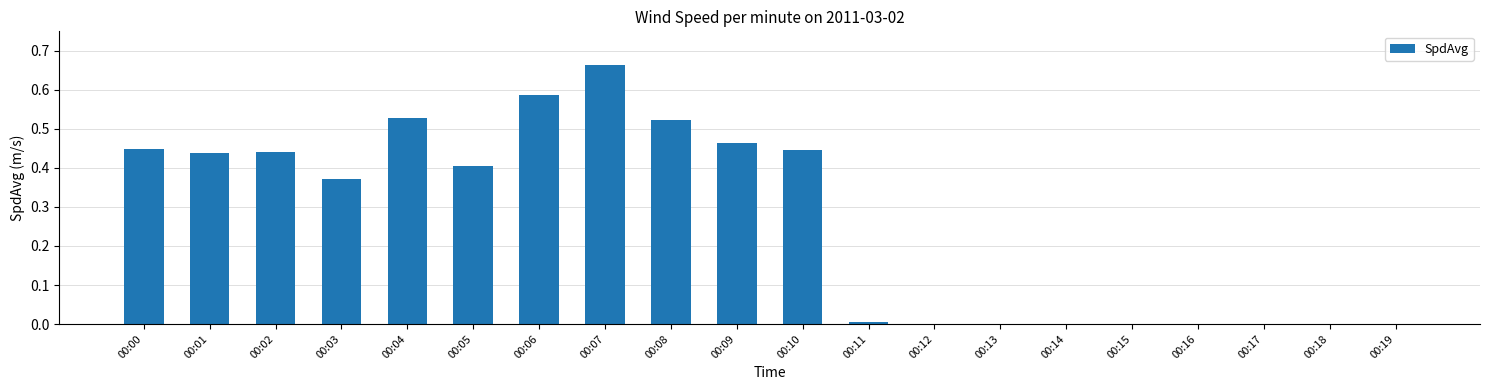

The chart shows a value of 0.0 at 00:14. True or false?

True